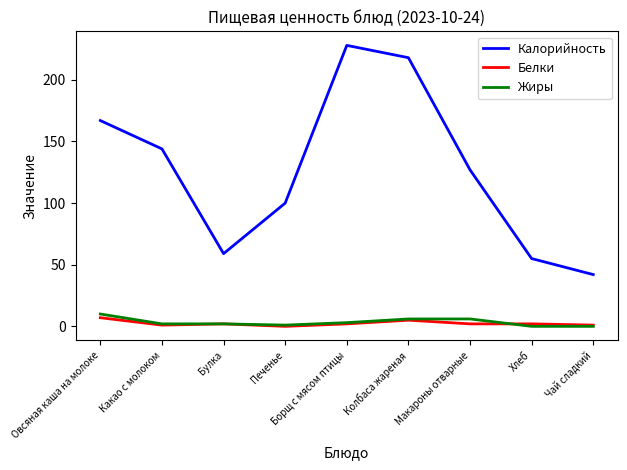

Which category has the lowest value in the Калорийность series?

Чай сладкий